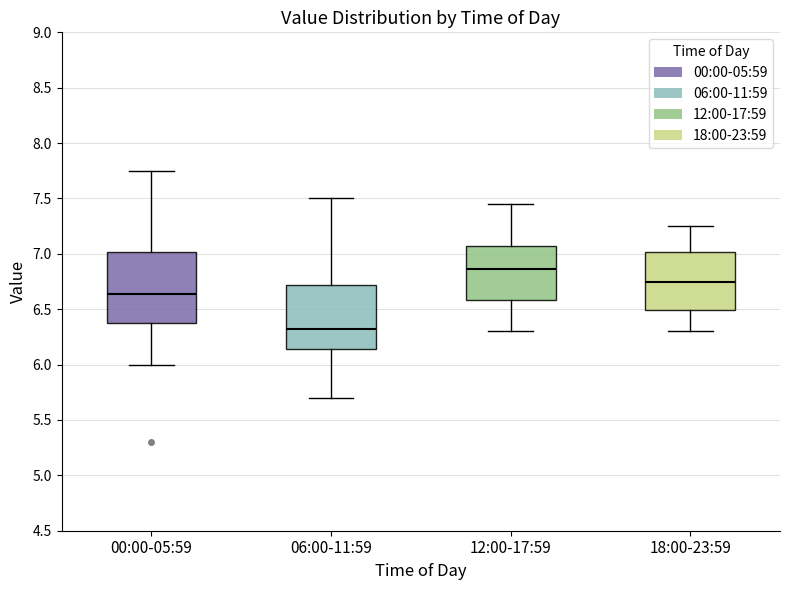

Where does the lower whisker of the box for 12:00-17:59 end on the y-axis? The values are not printed on the chart, so give them approximately, as read against the axis.

6.30